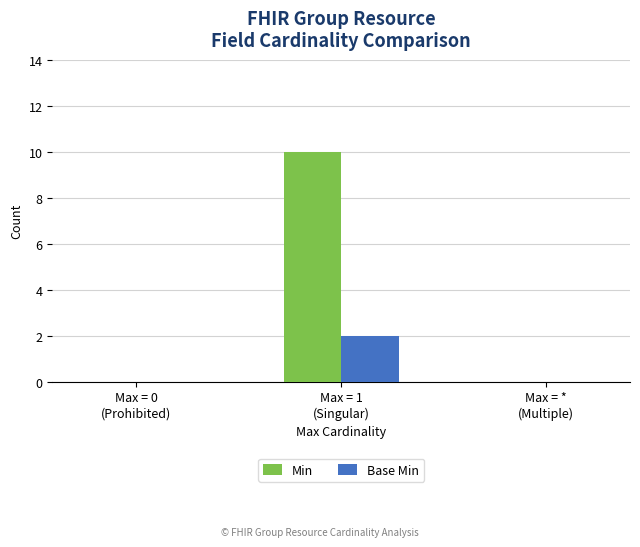

Between Max = 0
(Prohibited) and Max = 1
(Singular), which series saw the biggest shift?

Min